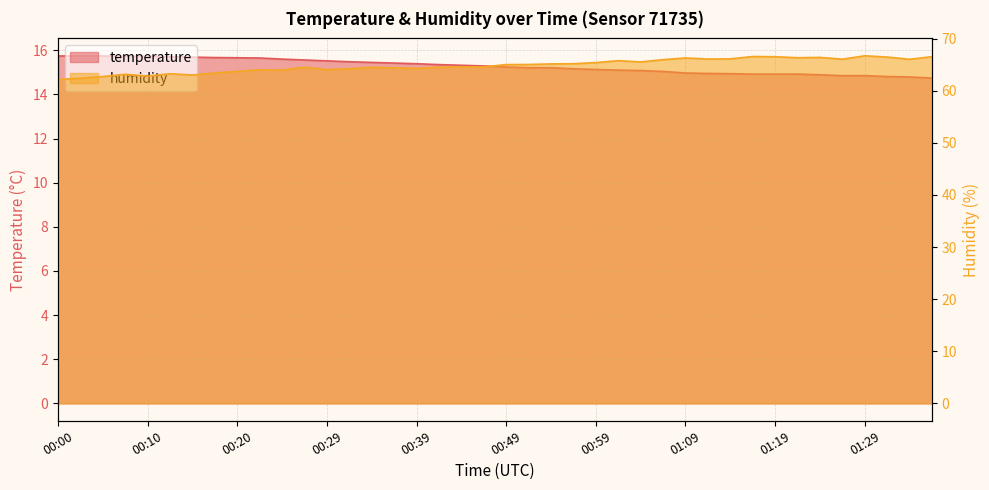

What is the difference between the highest and lowest values at 01:04?

50.5